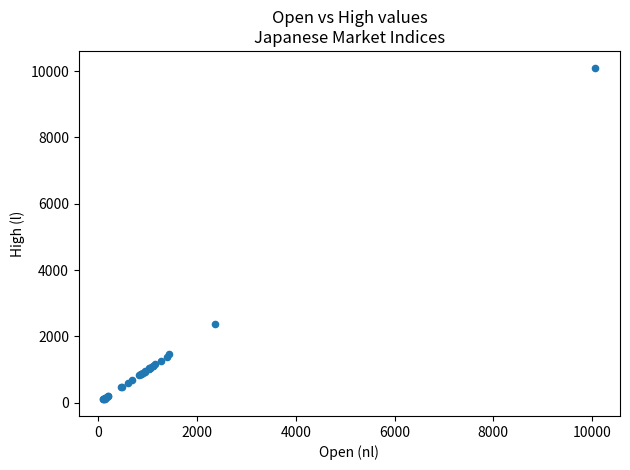

What Y value in the scatter plot is closest to 5104?

2359.8